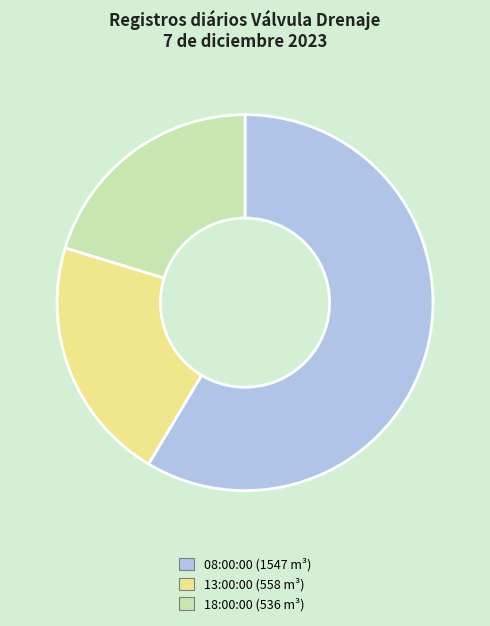

What is the smallest slice in the pie chart?

18:00:00